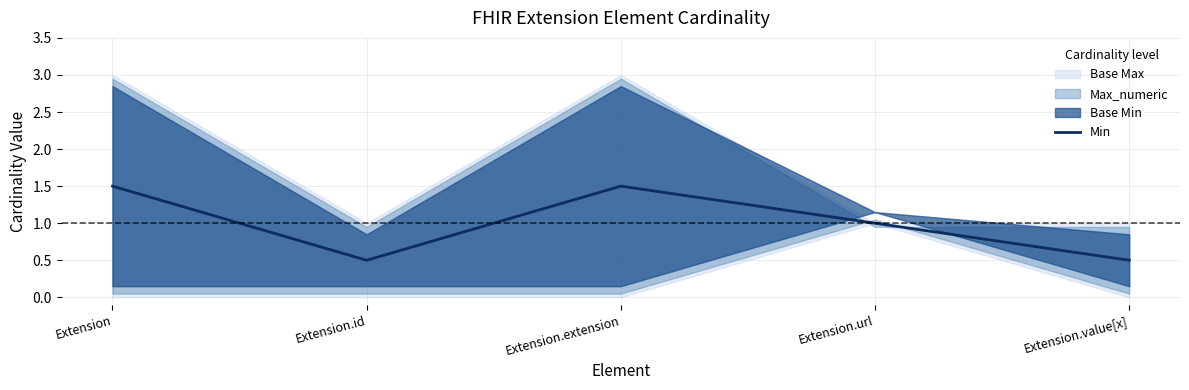

Reading left to right, what are all the values shown in this chart?

1.5	0.5	1.5	1.0	0.5